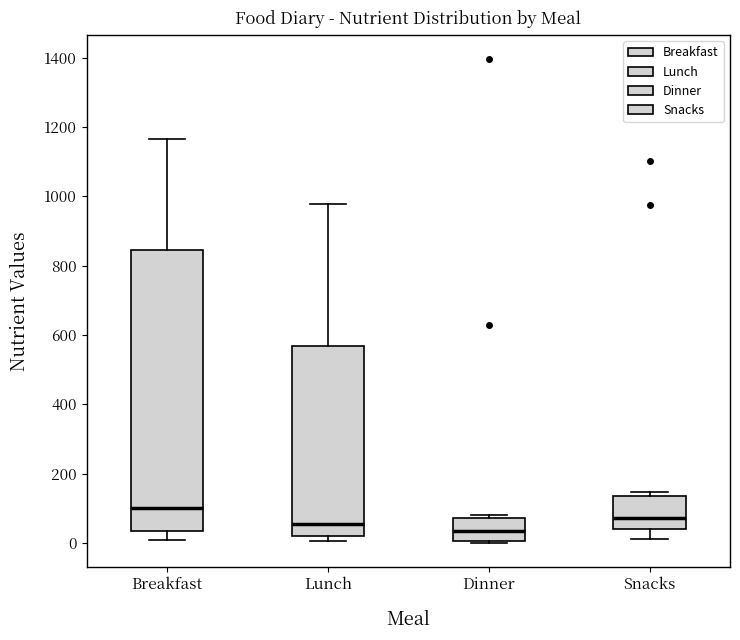

Which box has the lowest median line?

Dinner